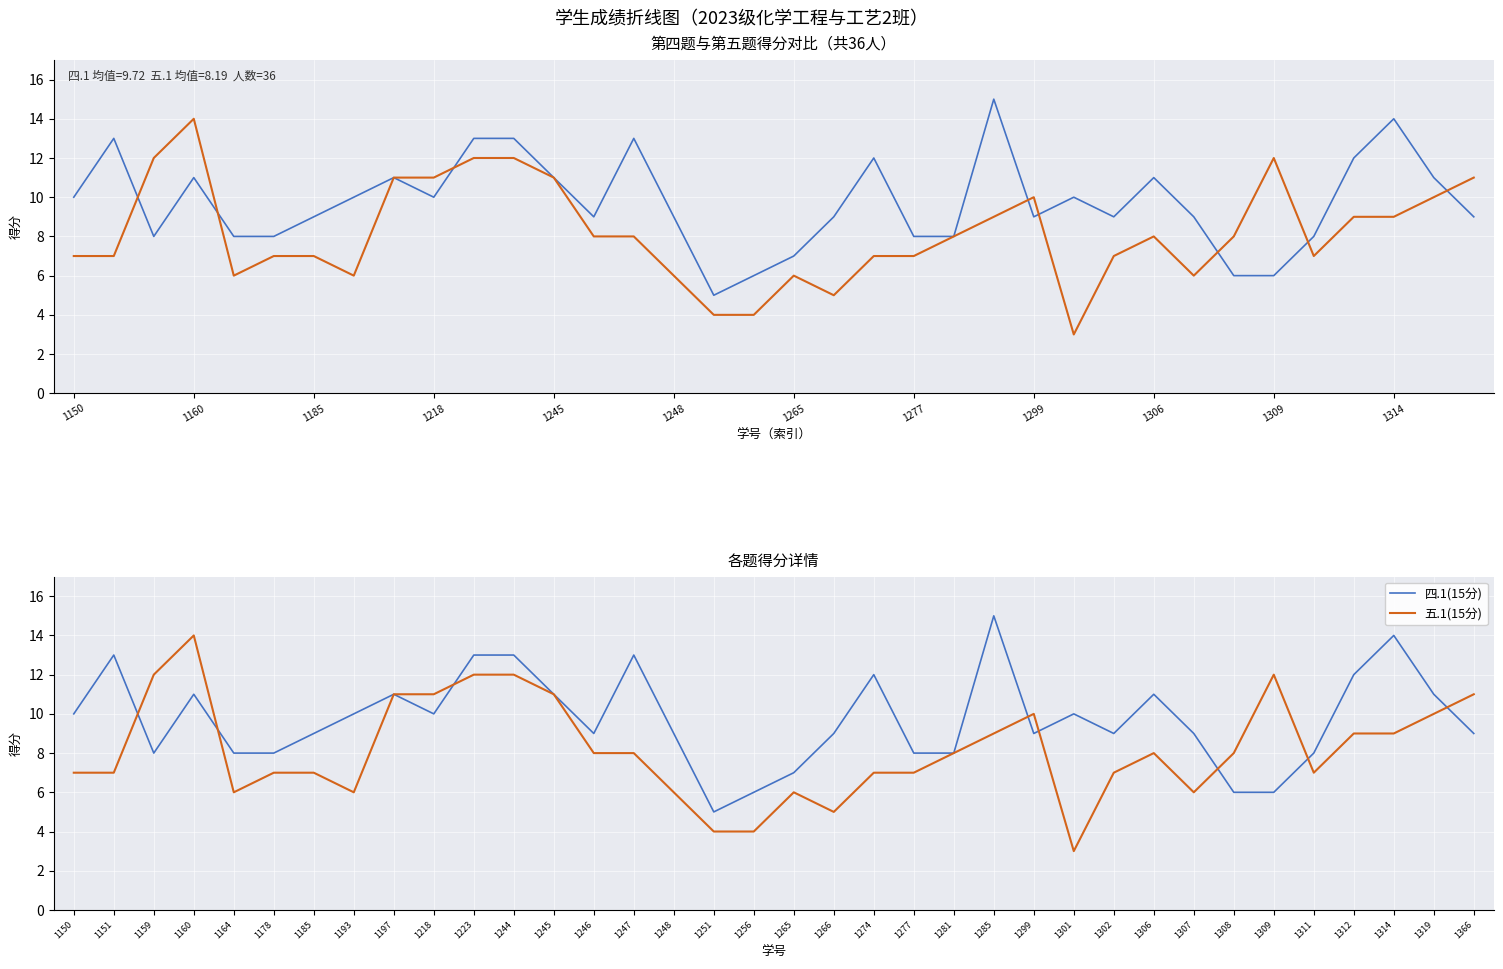

How many data points does each series have?

36